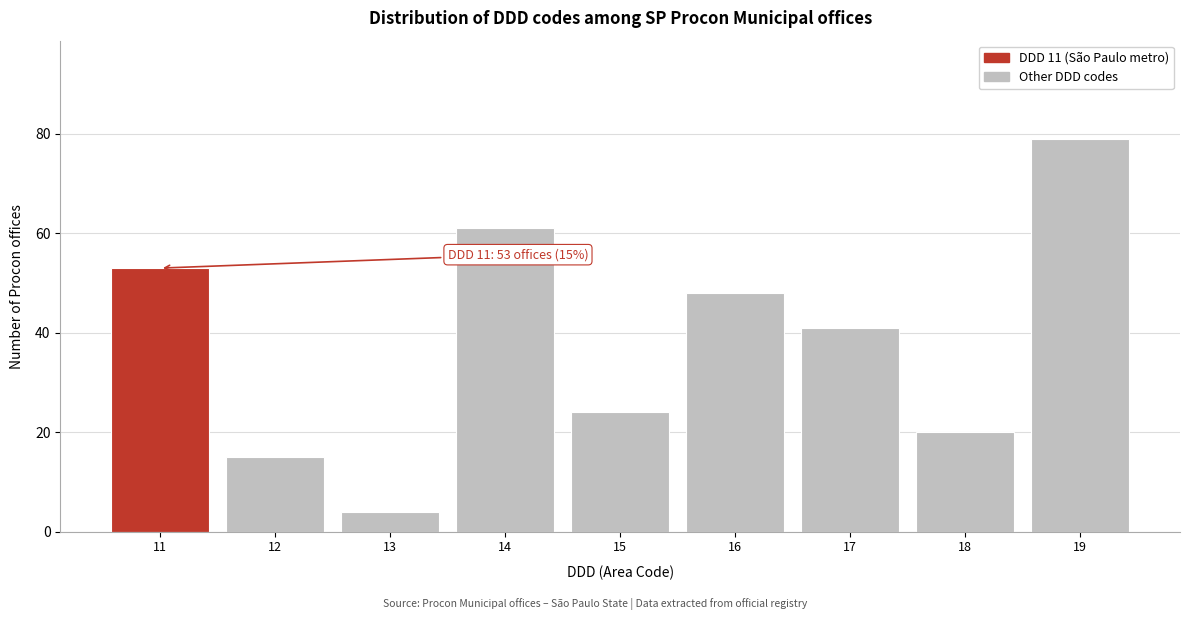

Reading left to right, what are all the values shown in this chart?

11=53	12=15	13=4	14=61	15=24	16=48	17=41	18=20	19=79